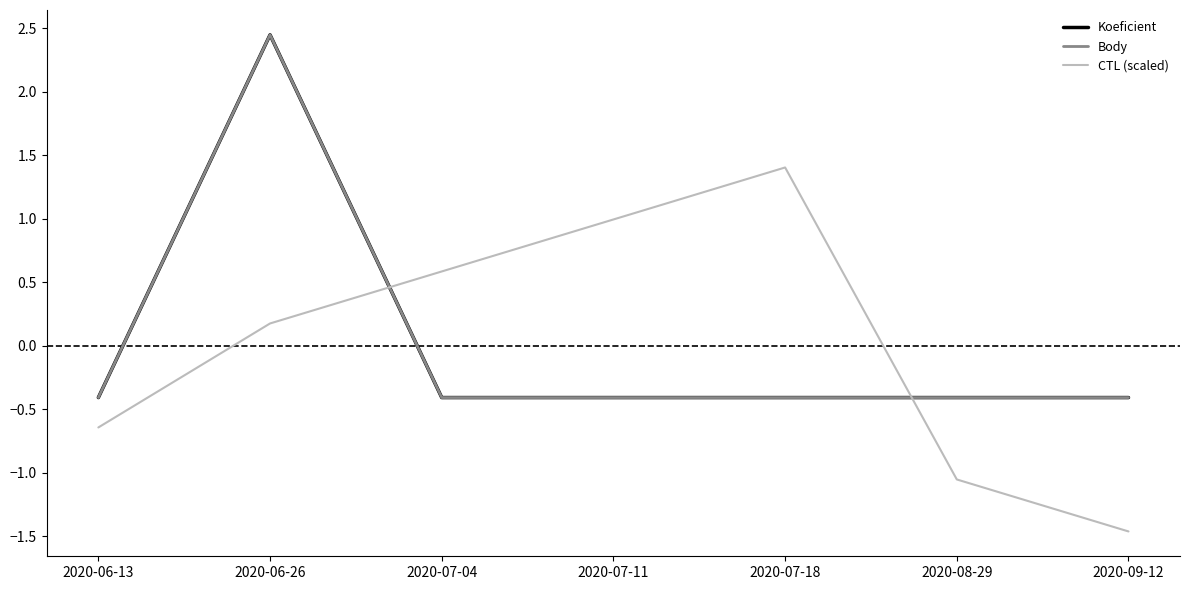

How many times do CTL (scaled) and Koeficient cross each other?

2